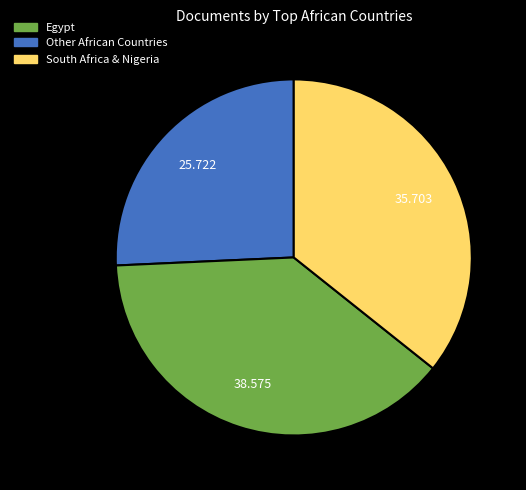

How many slices are in this pie chart?

3